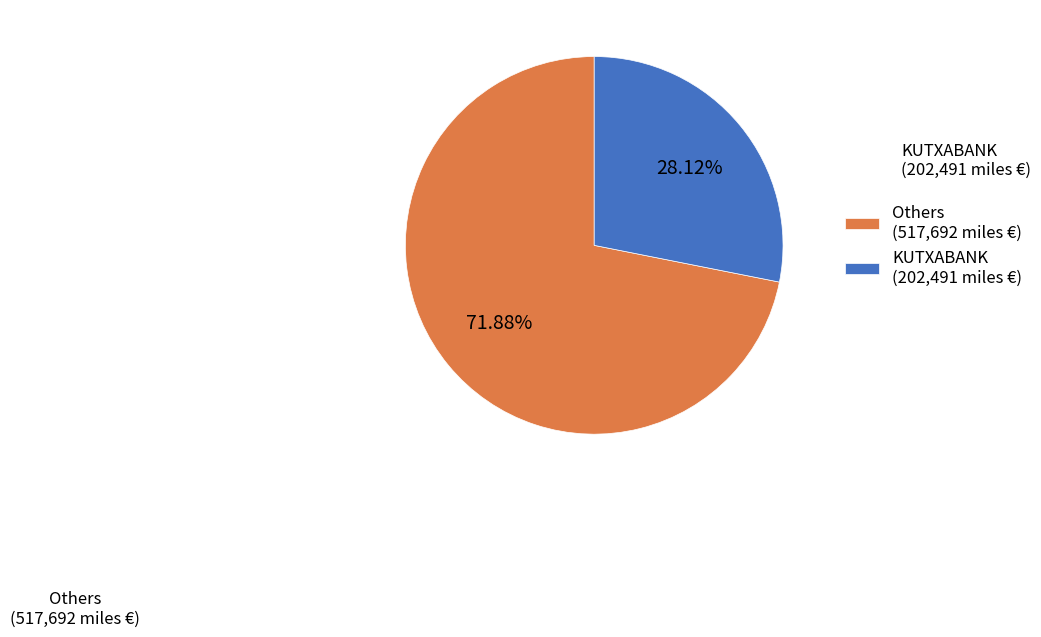

Rank the categories by value from highest to lowest.

Others (517,692 miles €), KUTXABANK (202,491 miles €)